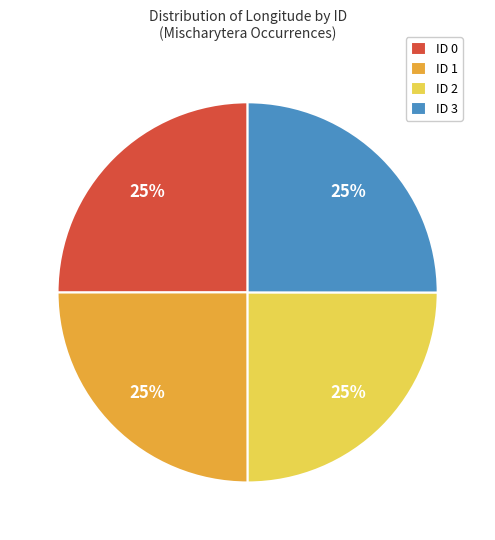

How many segments does this pie chart have?

4